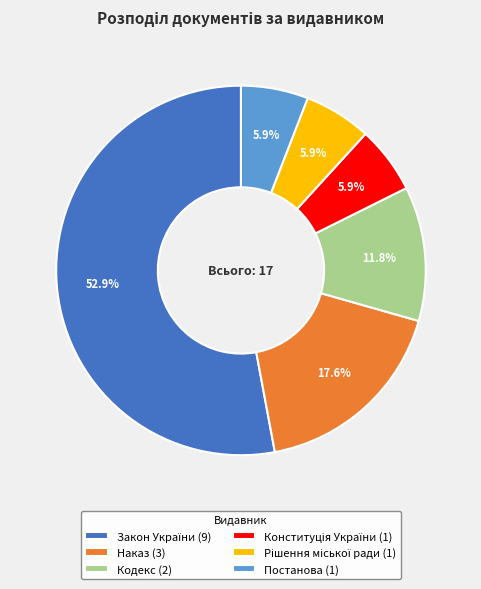

Which has a higher value, Кодекс (2) or Наказ (3)?

Наказ (3)